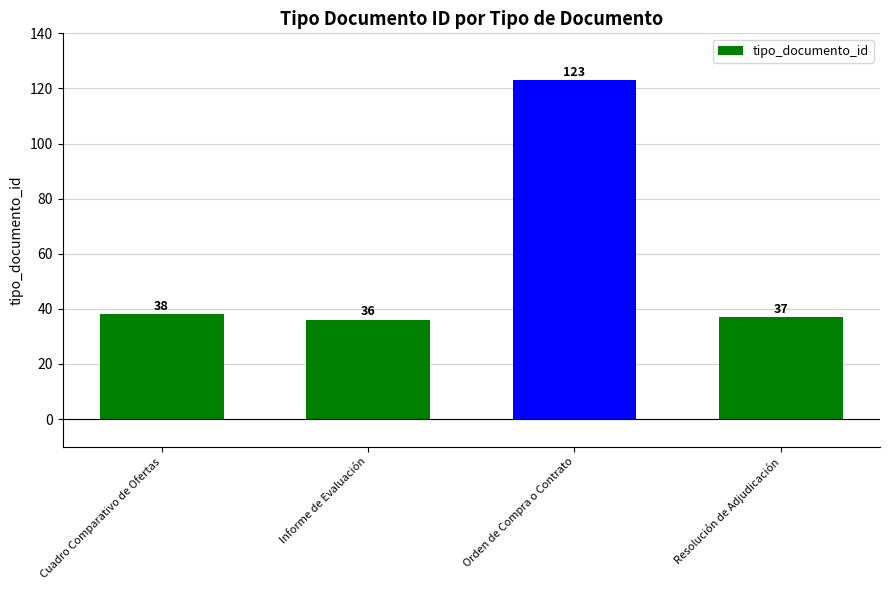

Rank the categories by value from lowest to highest.

Informe de Evaluación, Resolución de Adjudicación, Cuadro Comparativo de Ofertas, Orden de Compra o Contrato